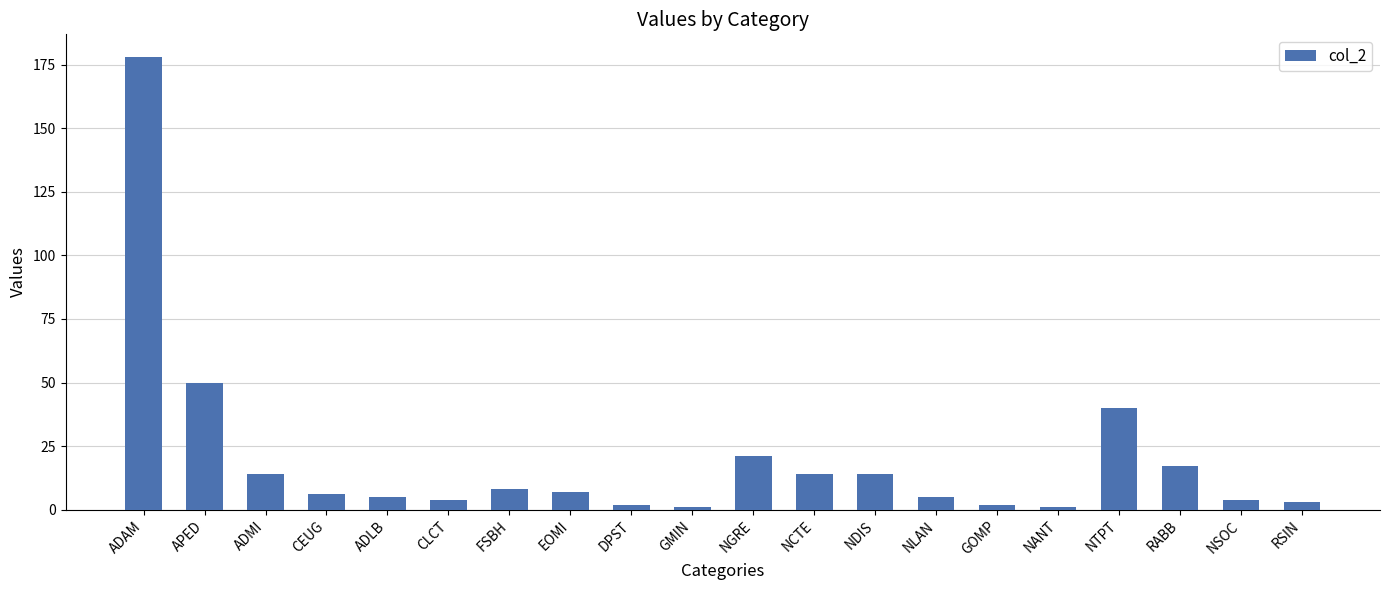

What is the difference between the maximum and minimum values?

177